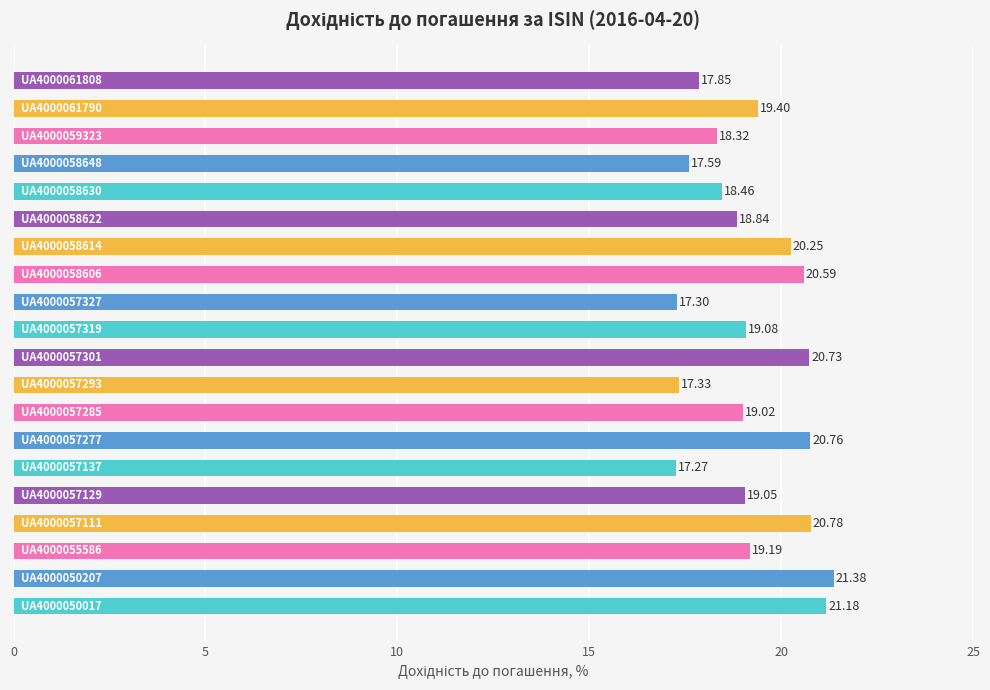

What is the difference between the maximum and second lowest values?

4.1